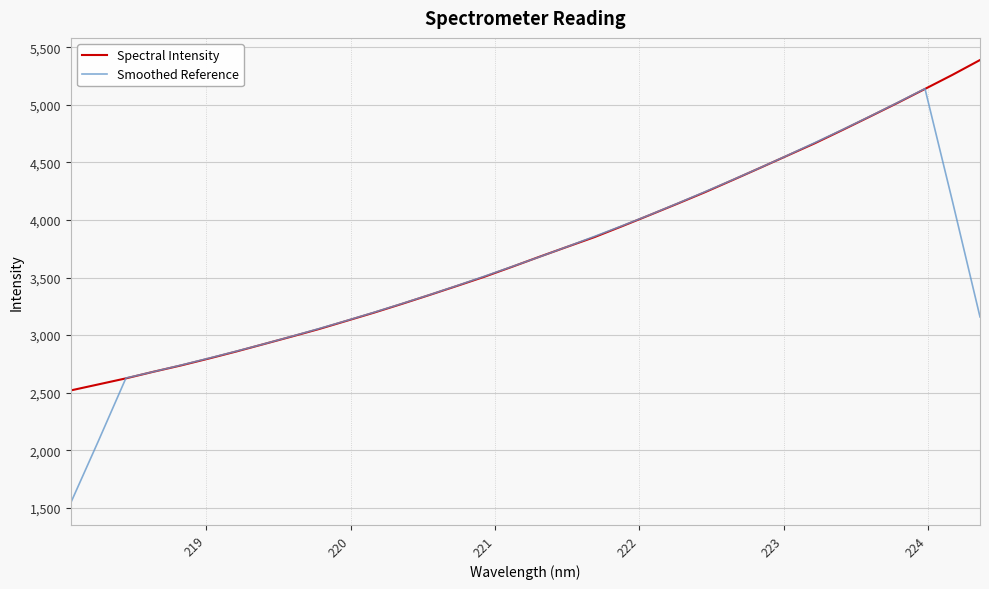

Which series has the largest range (max minus min)?

Smoothed Reference